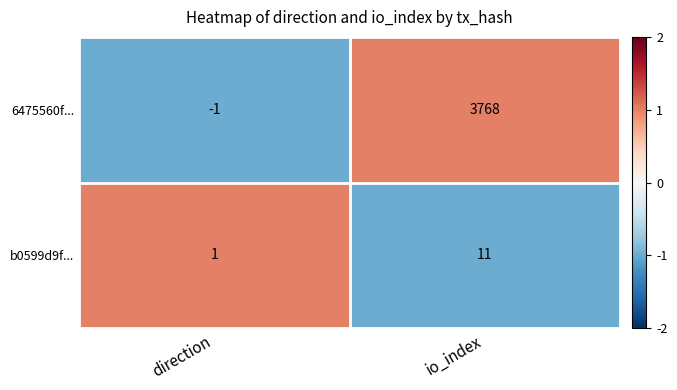

Between direction and io_index, which series saw the biggest shift?

6475560f...